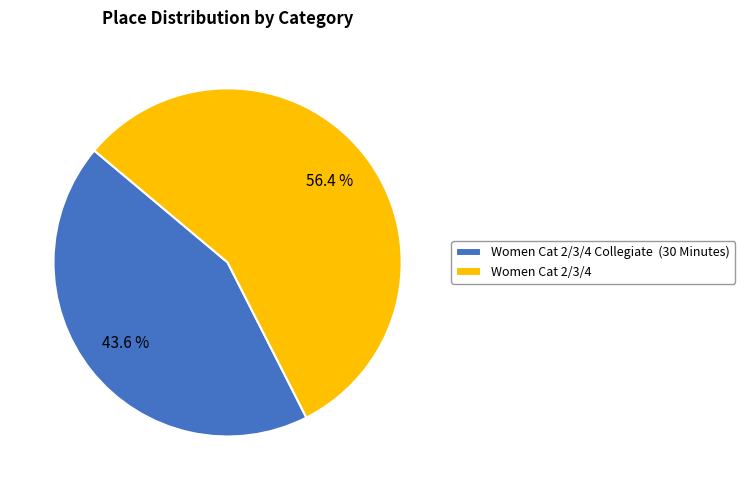

True or false: Women Cat 2/3/4 accounts for 56% of the total.

True